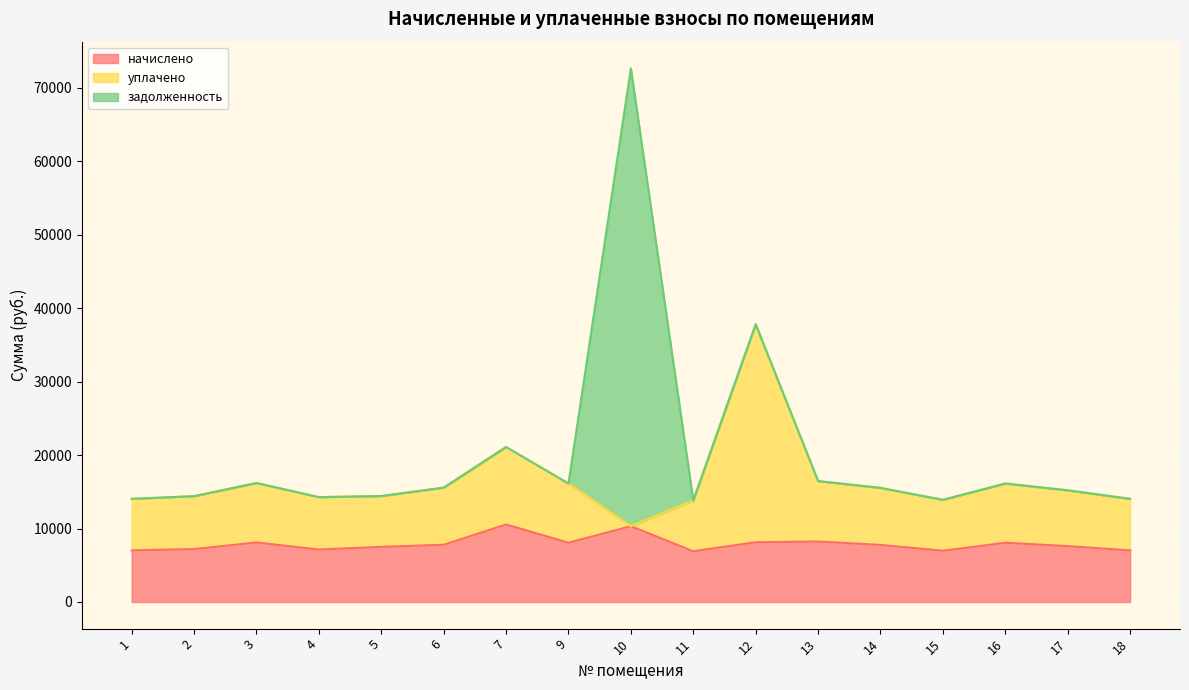

Is it true that уплачено equals 13811.0 at 11?

True